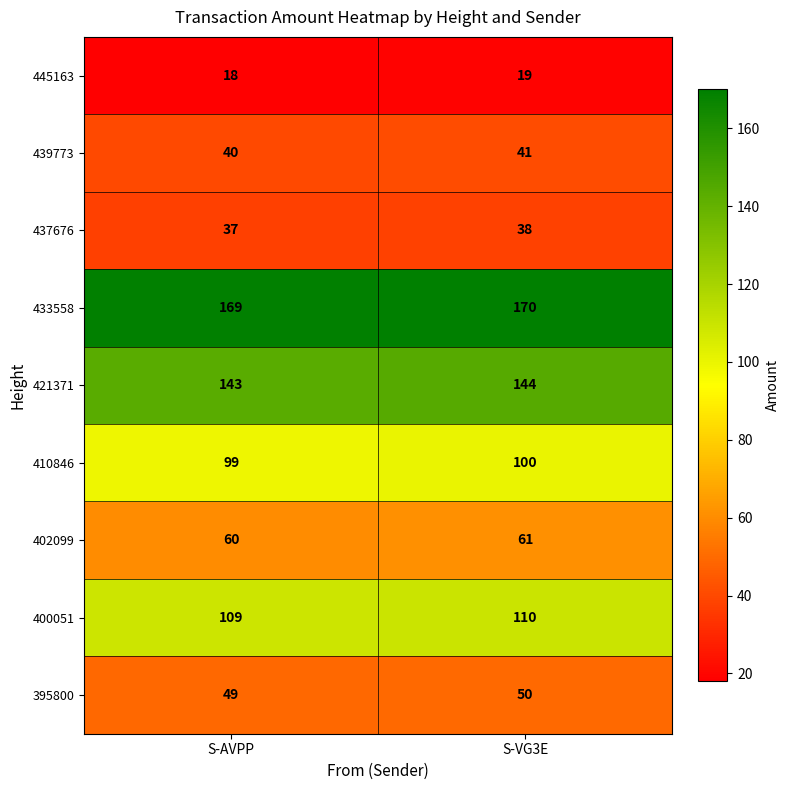

What is the maximum value shown in the chart?

170